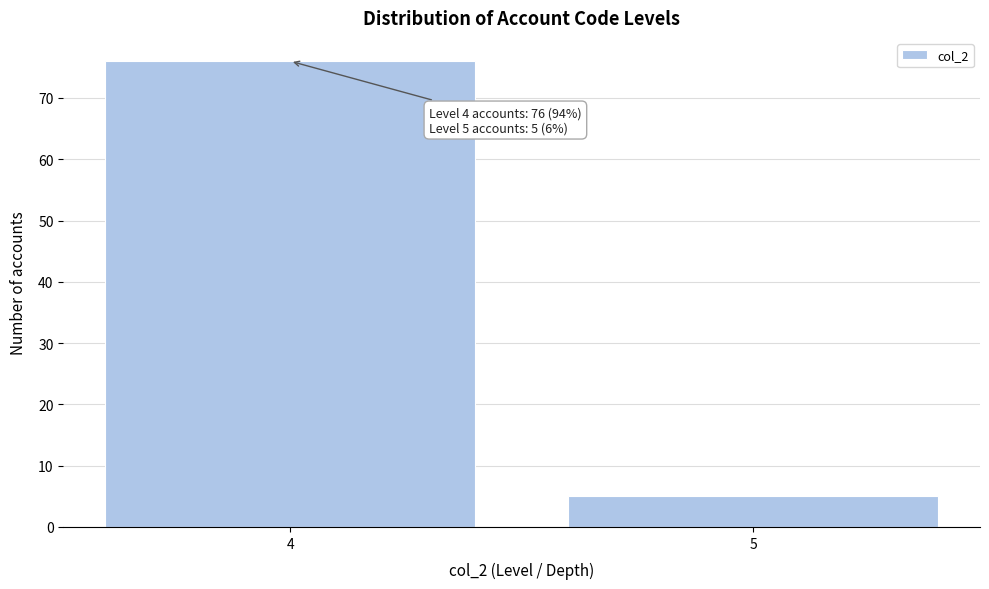

Reading left to right, extract all data points from this chart.

76	5